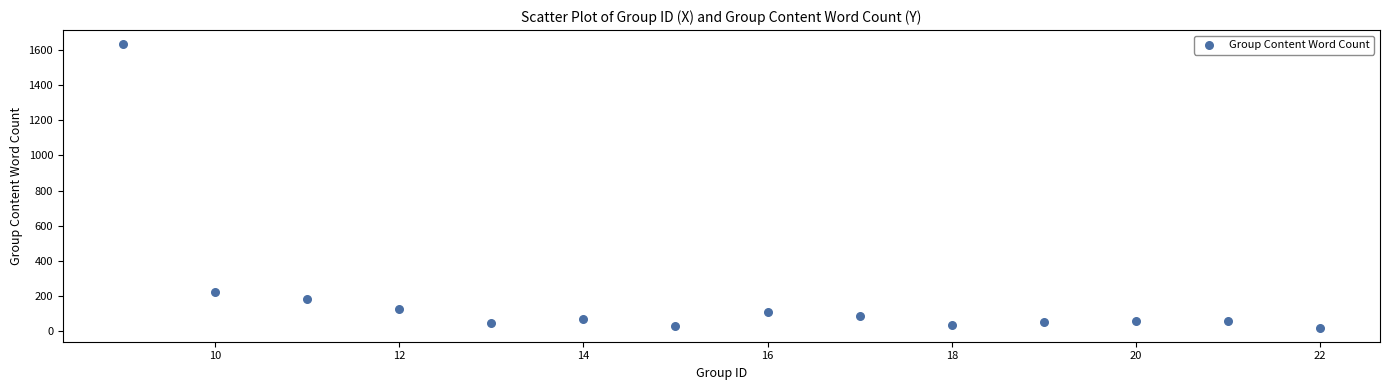

What is the range of Y values (max minus min)?

1613